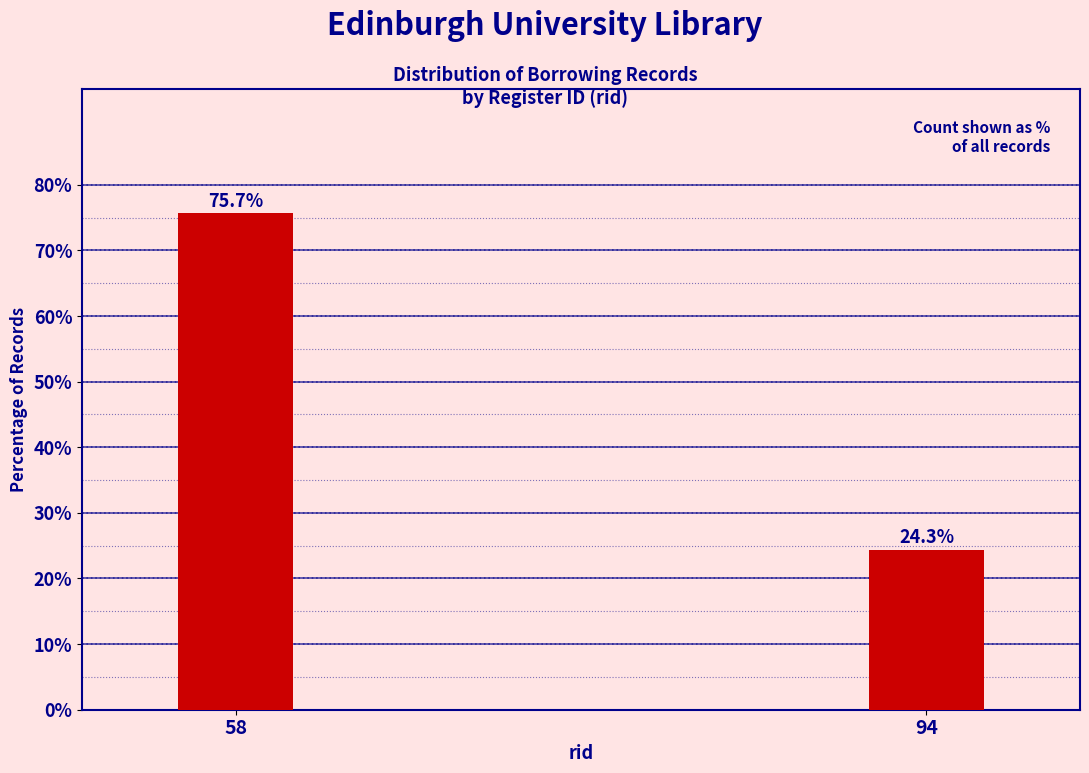

Reading left to right, list all the values displayed in this chart.

75.7	24.3